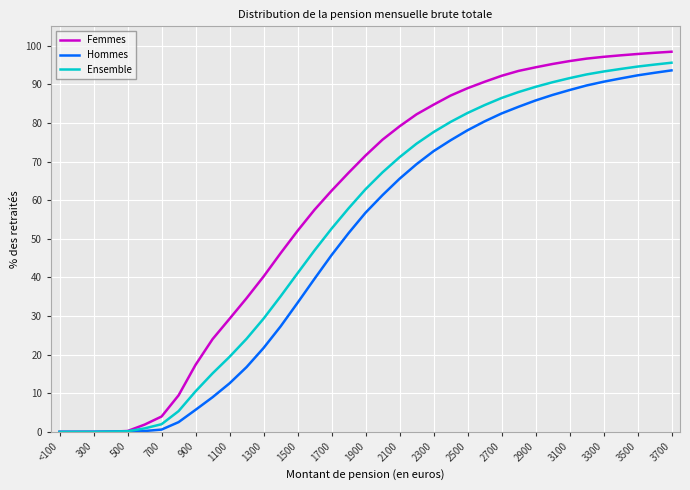

Which series has the widest spread of values?

Femmes